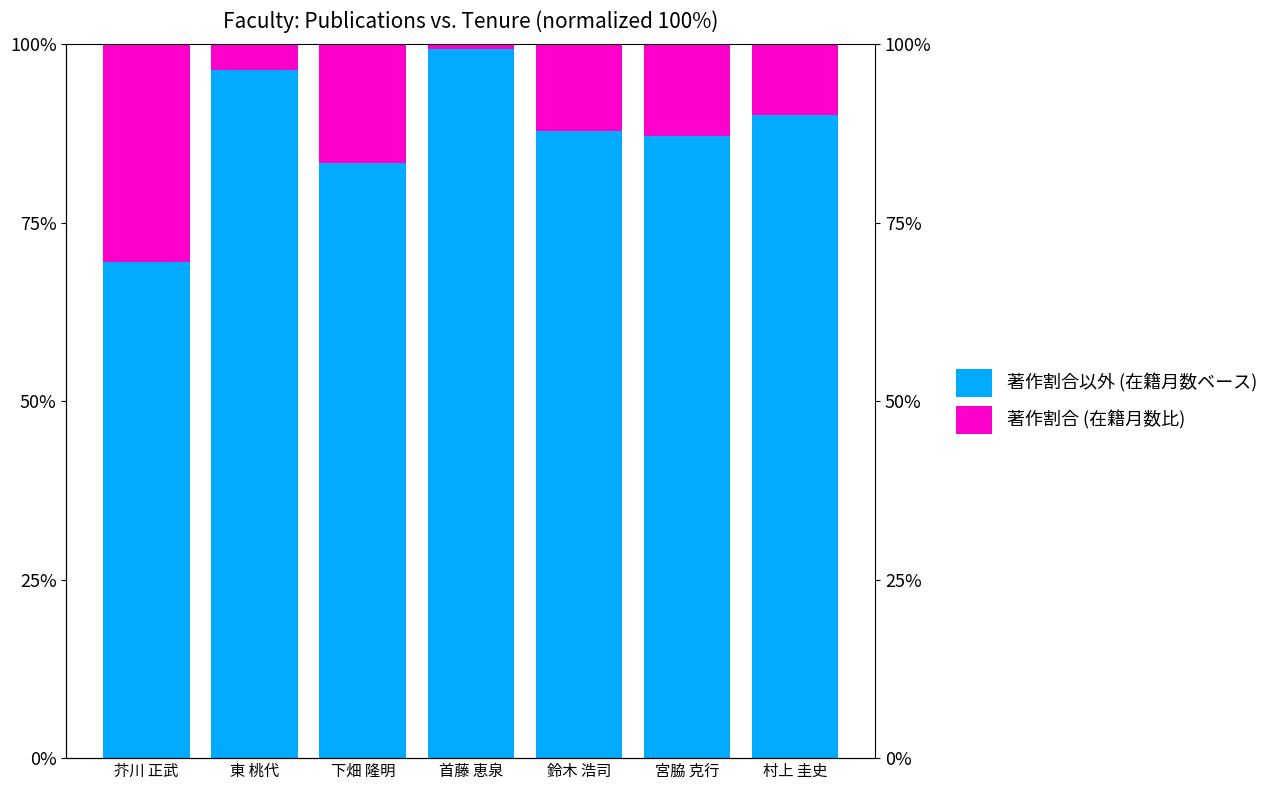

Rank the series by their average value, from lowest to highest.

著作割合 (在籍月数比), 著作割合以外 (在籍月数ベース)